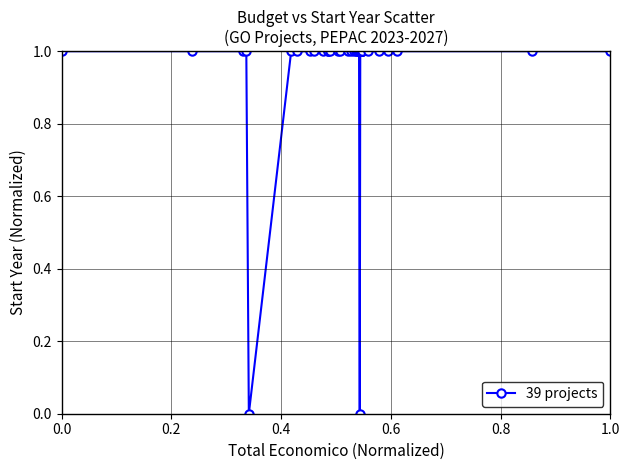

How many series are shown in this chart?

1